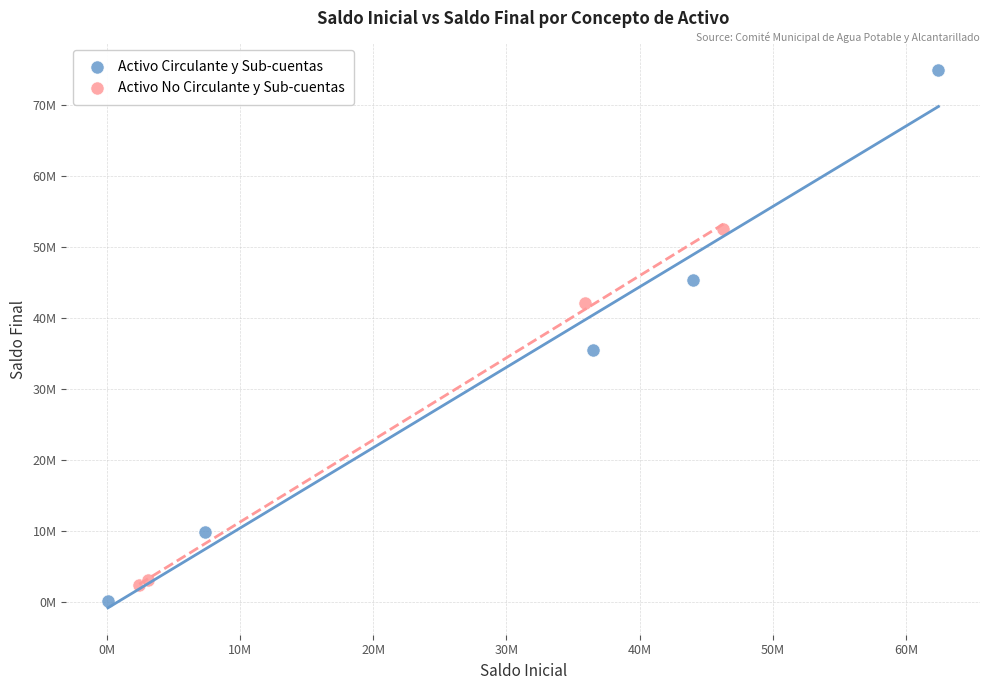

What are all the series names shown in the legend?

Activo Circulante y Sub-cuentas, Activo No Circulante y Sub-cuentas